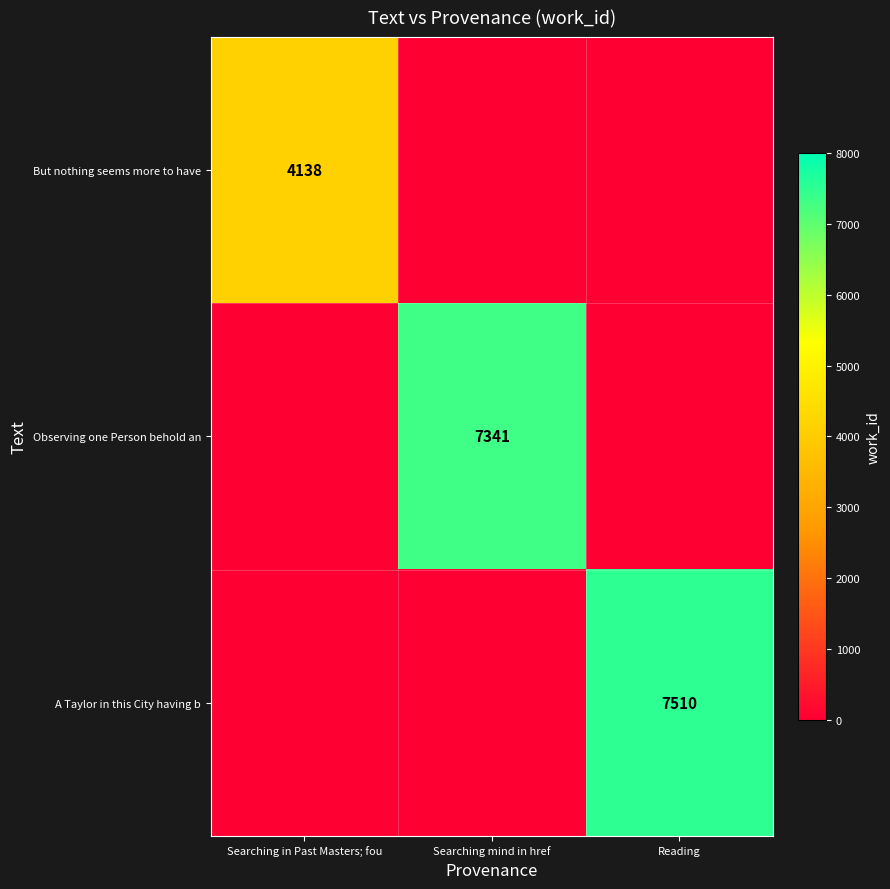

True or false: But nothing seems more to have has a value of 2007 at Searching in Past Masters; fou.

False